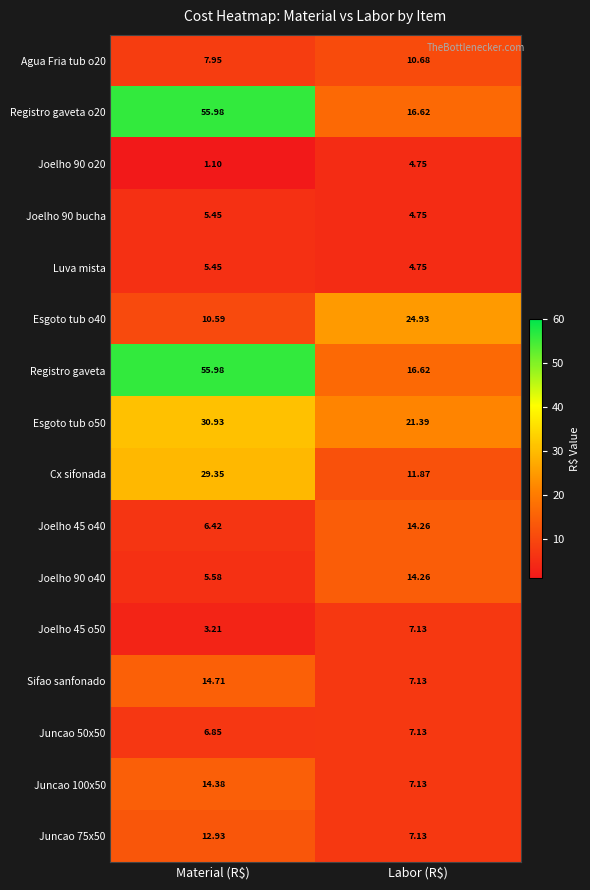

How many data points does each series have?

2